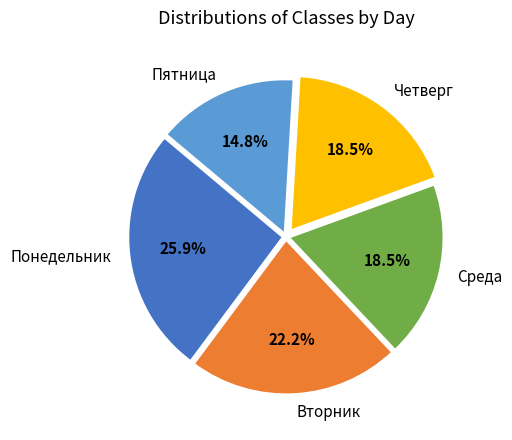

To the nearest percent, what is the difference between the Вторник and Пятница slice percentages?

7%